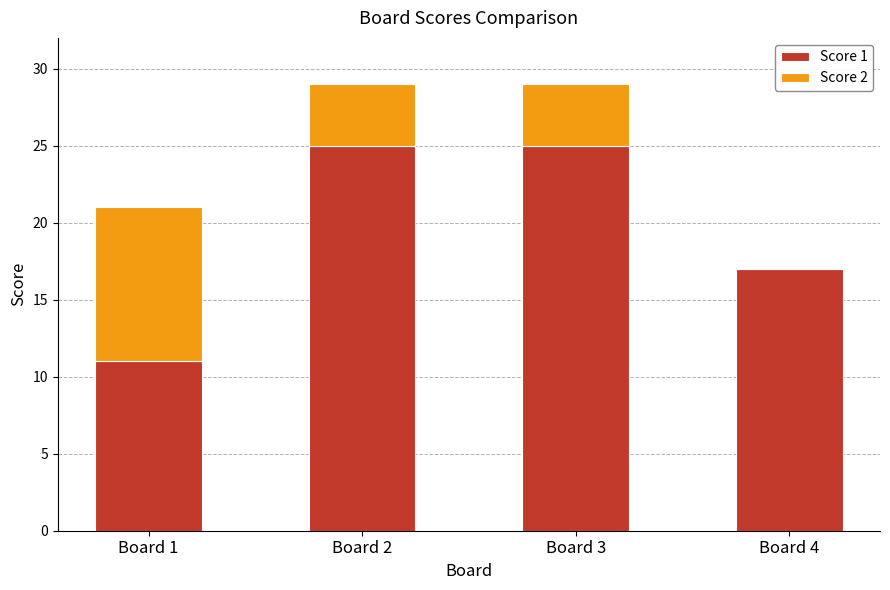

Does the chart contain stacked bars?

Yes